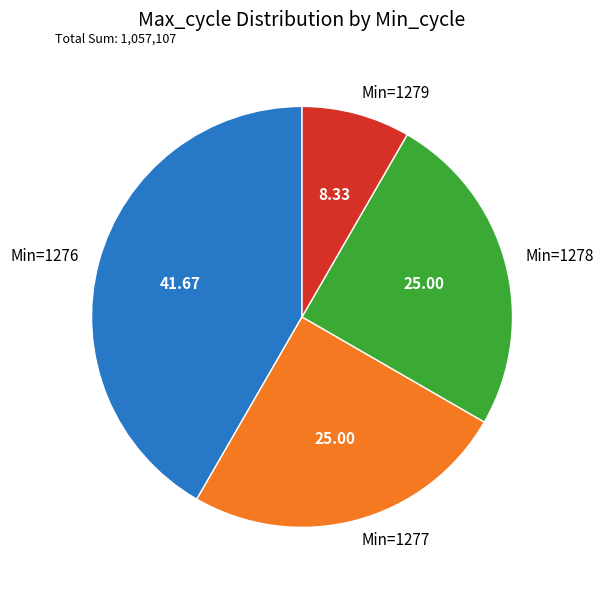

Is the sum of Min=1277 and Min=1276 greater than half?

Yes